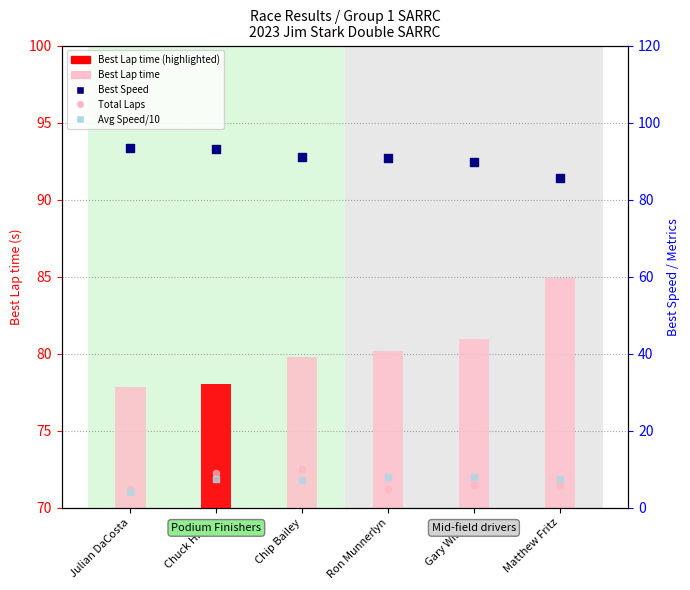

Which series has the largest Y range (max minus min)?

Best Speed (percentile rank equiv.)